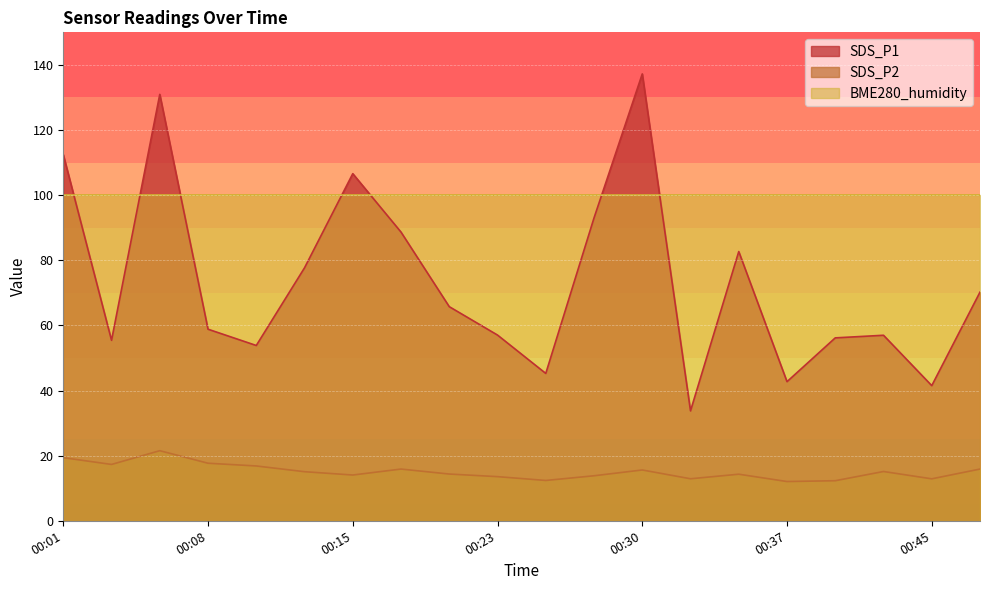

Is the value of SDS_P2 at 00:20 greater than the value of SDS_P1 at 00:40?

No